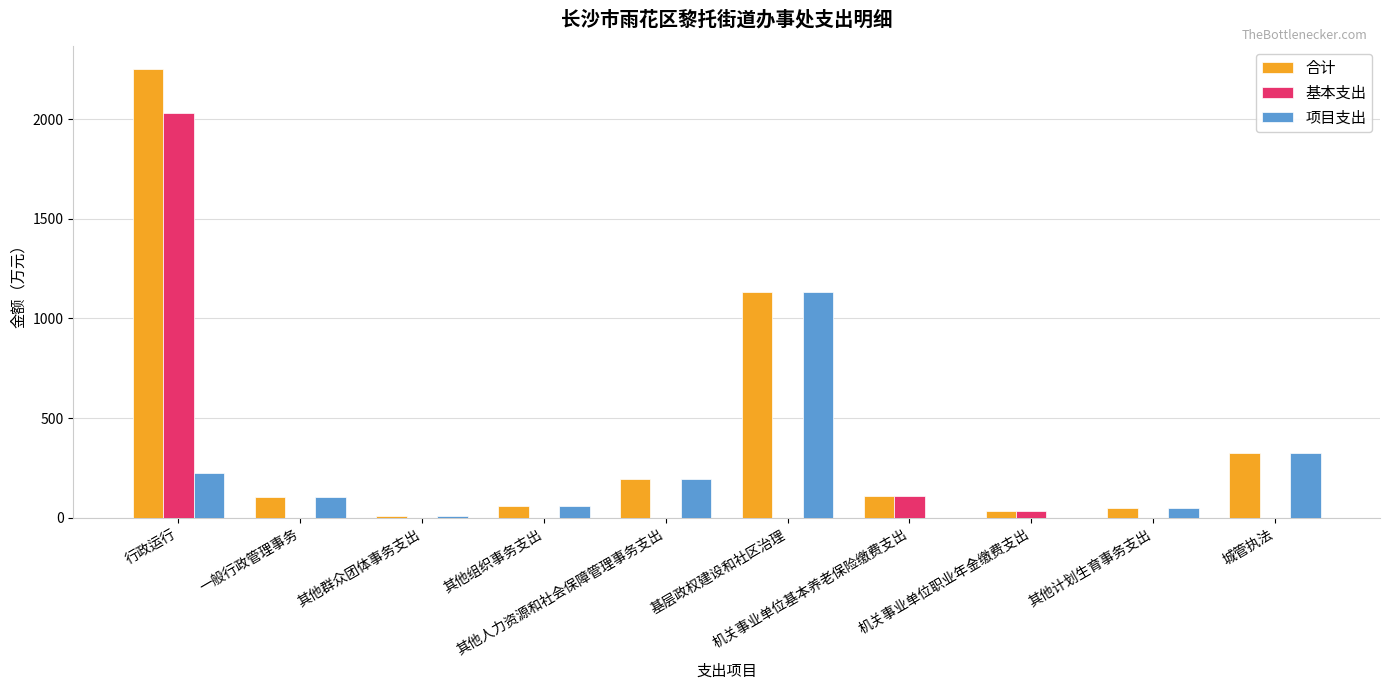

What is the greatest value displayed?

2252.8